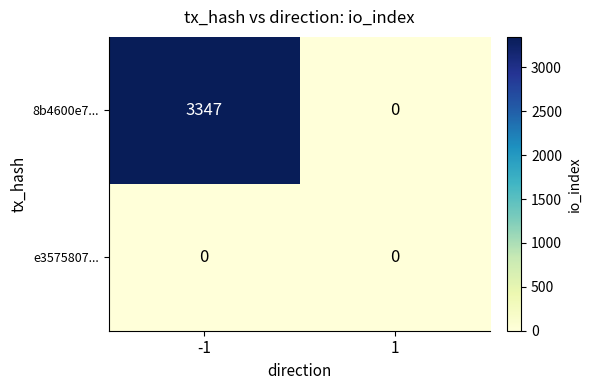

What is the highest value of the 8b4600e7... series?

3347